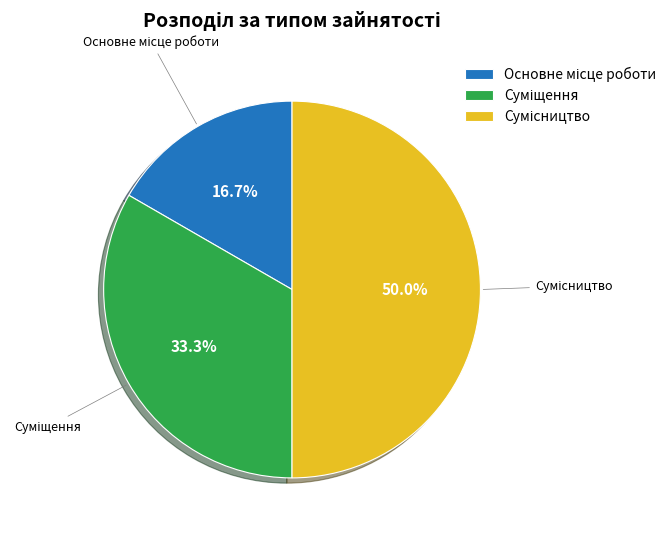

What percentage is NOT represented by Основне місце роботи?

83.3%